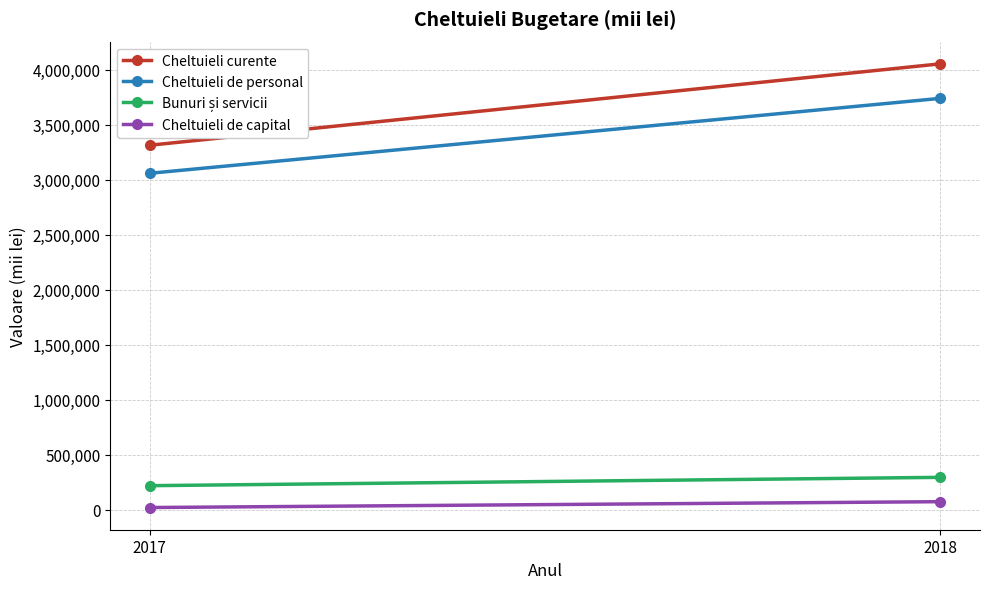

Count the number of categories in the chart.

2